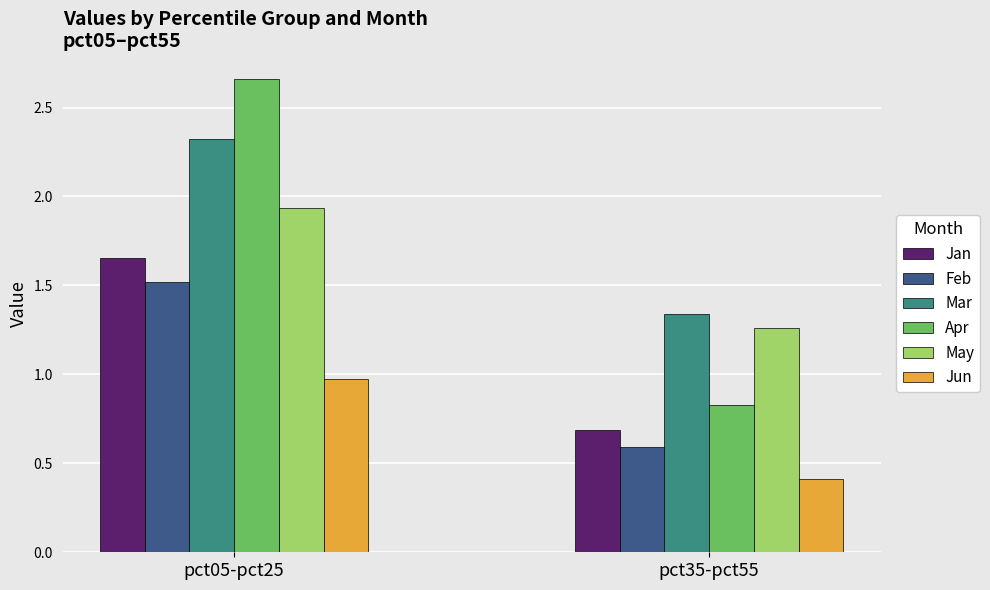

Between pct05-pct25 and pct35-pct55, which series saw the biggest shift?

Apr